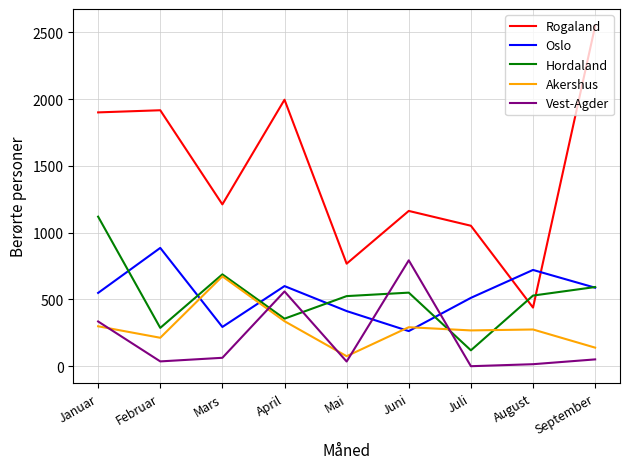

Between which two adjacent categories do Rogaland and Hordaland first intersect?

Juli and August